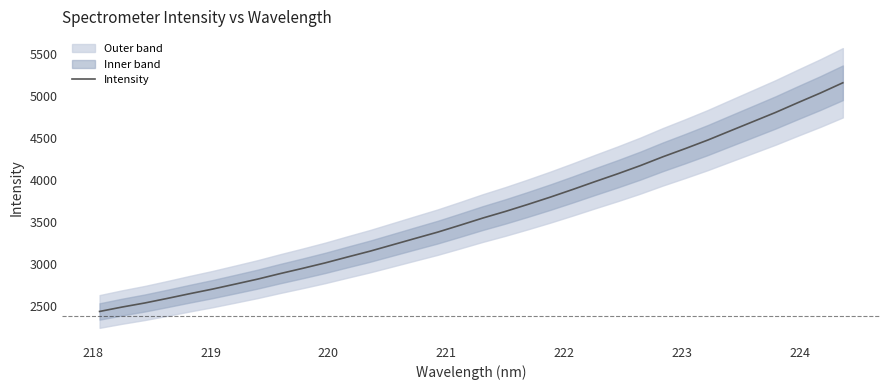

What is the value of the 25th point from the left?

4168.5